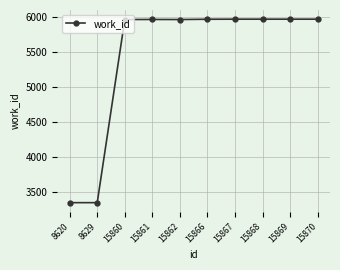

What is the sum of all values?

54407